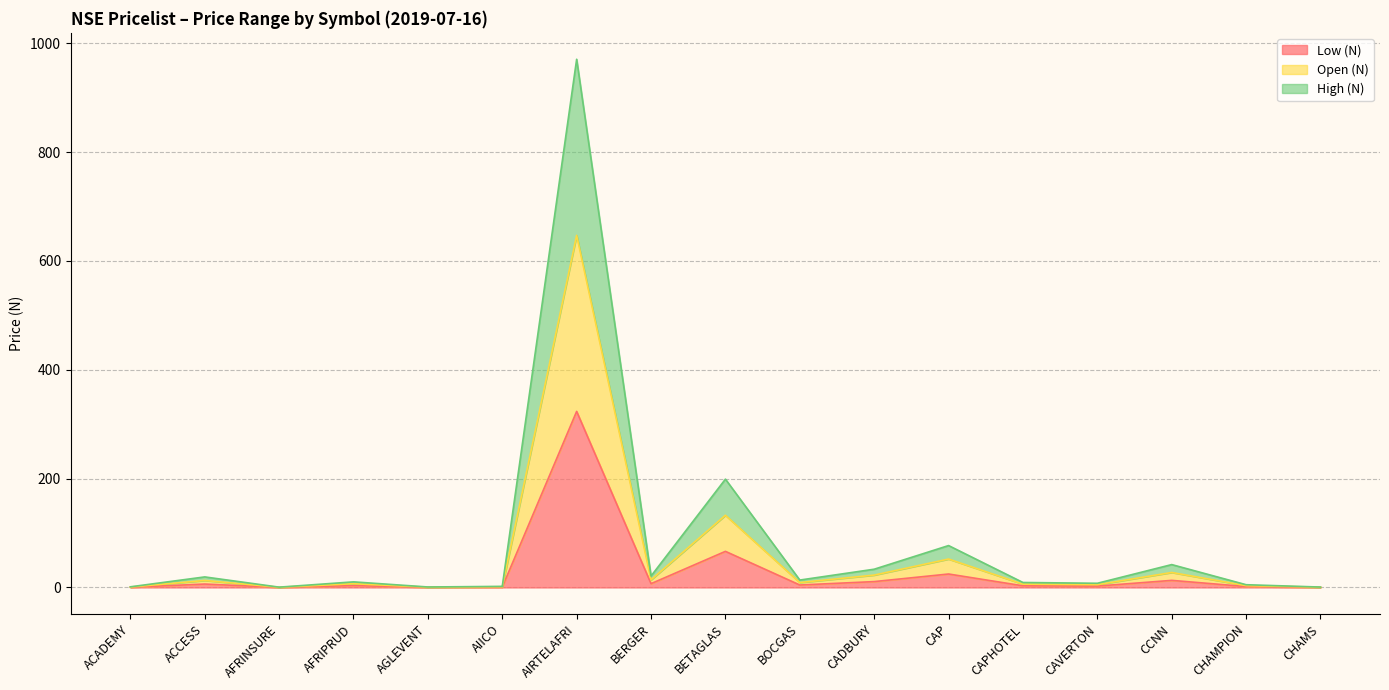

What is the greatest value displayed?

970.5